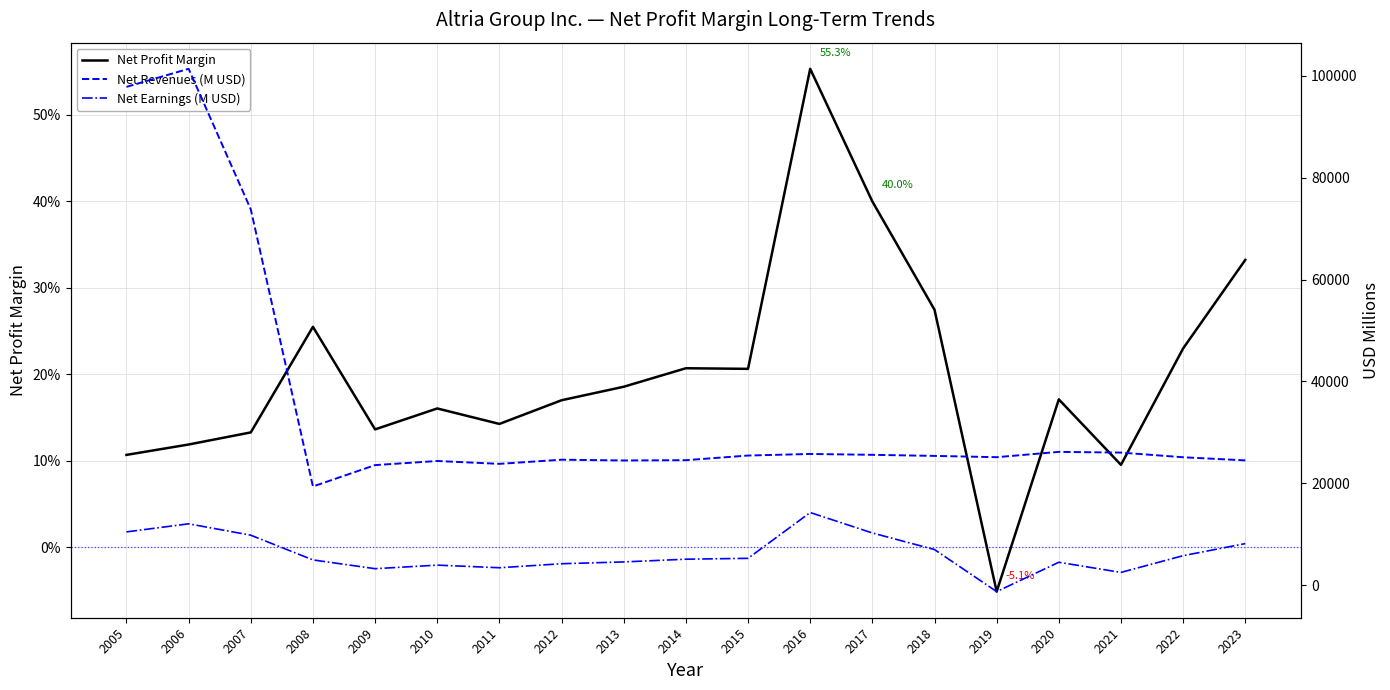

List the series in order of their overall mean, highest first.

Net Revenues (M USD), Net Earnings (M USD), Net Profit Margin